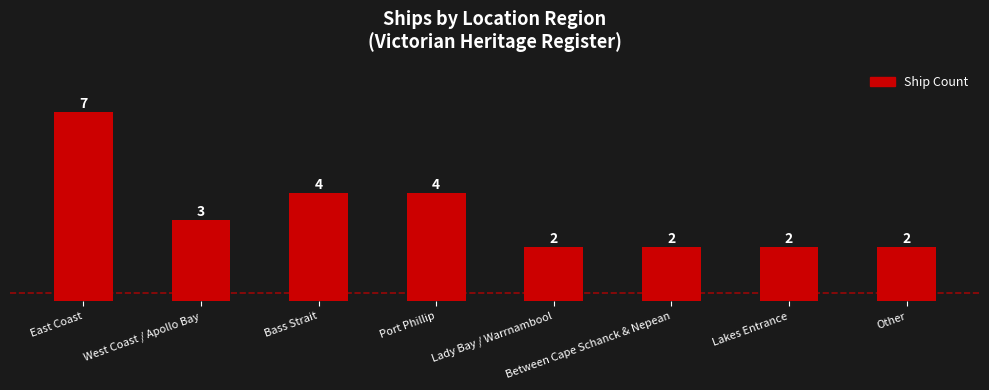

Reading right to left, what are all the values shown in this chart?

Other=2	Lakes Entrance=2	Between Cape Schanck & Nepean=2	Lady Bay / Warrnambool=2	Port Phillip=4	Bass Strait=4	West Coast / Apollo Bay=3	East Coast=7